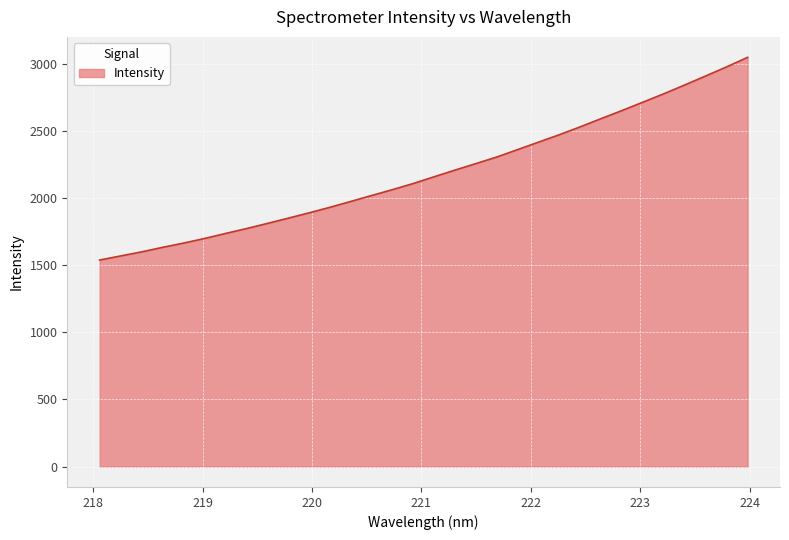

What is the smallest value displayed?

1538.8